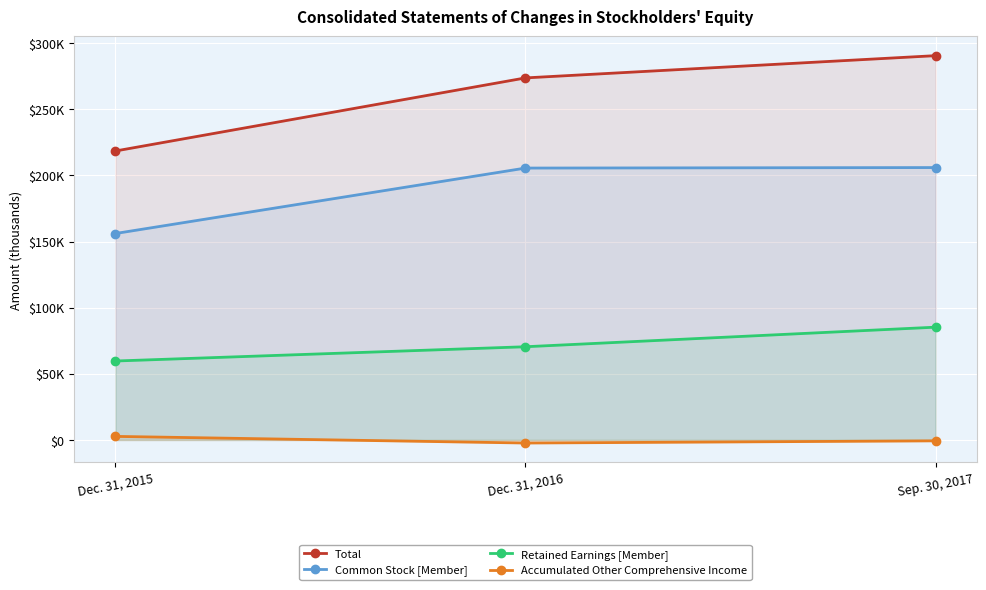

How many positive values does the Accumulated Other Comprehensive Income series have?

1